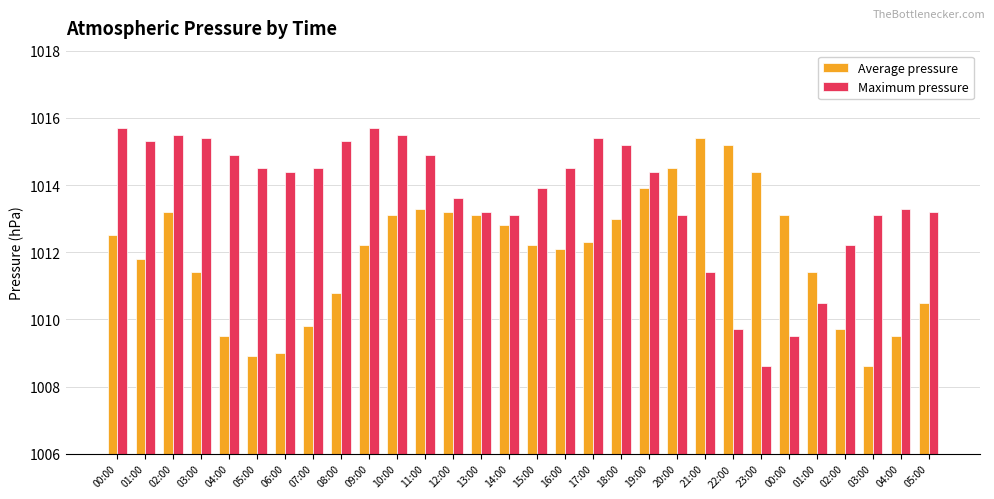

How many data points does each series have?

30